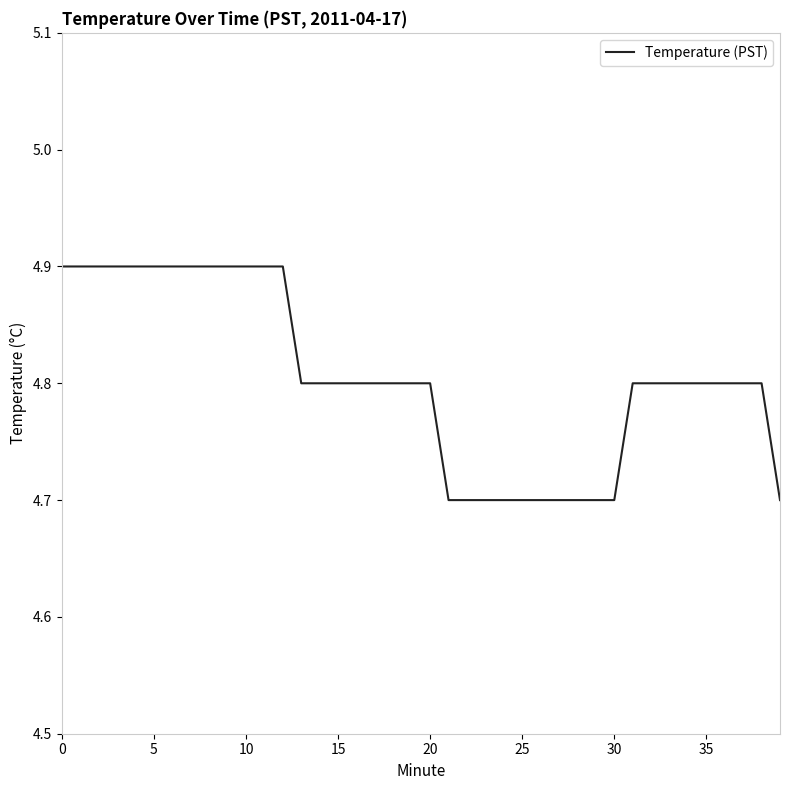

What is the greatest value displayed?

4.9